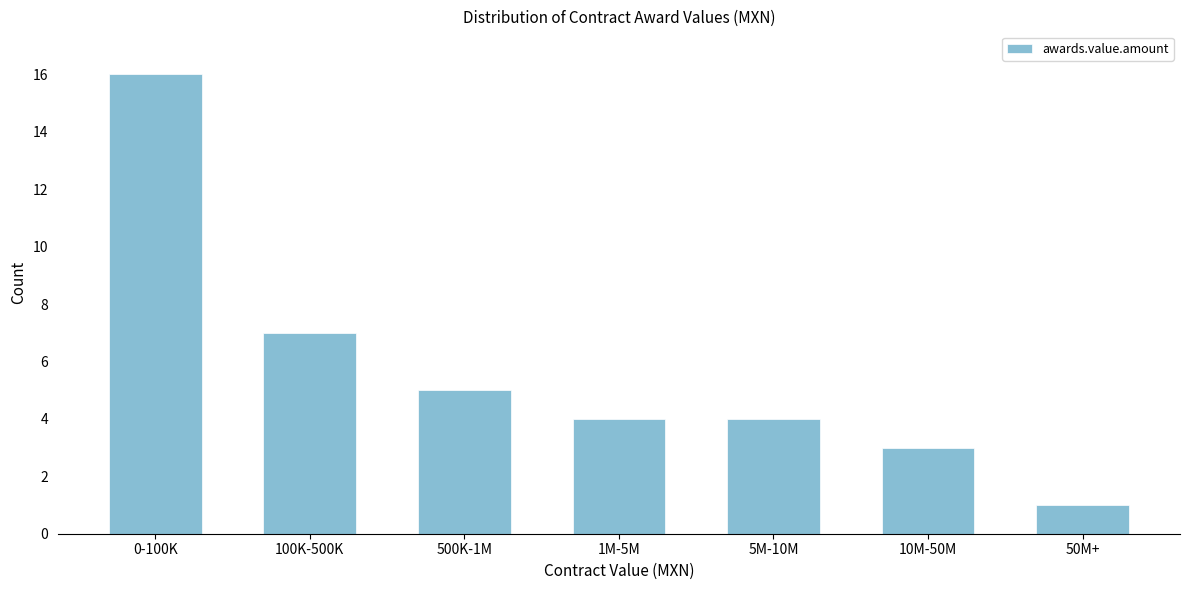

Reading left to right, transcribe all the data shown in this chart.

16	7	5	4	4	3	1